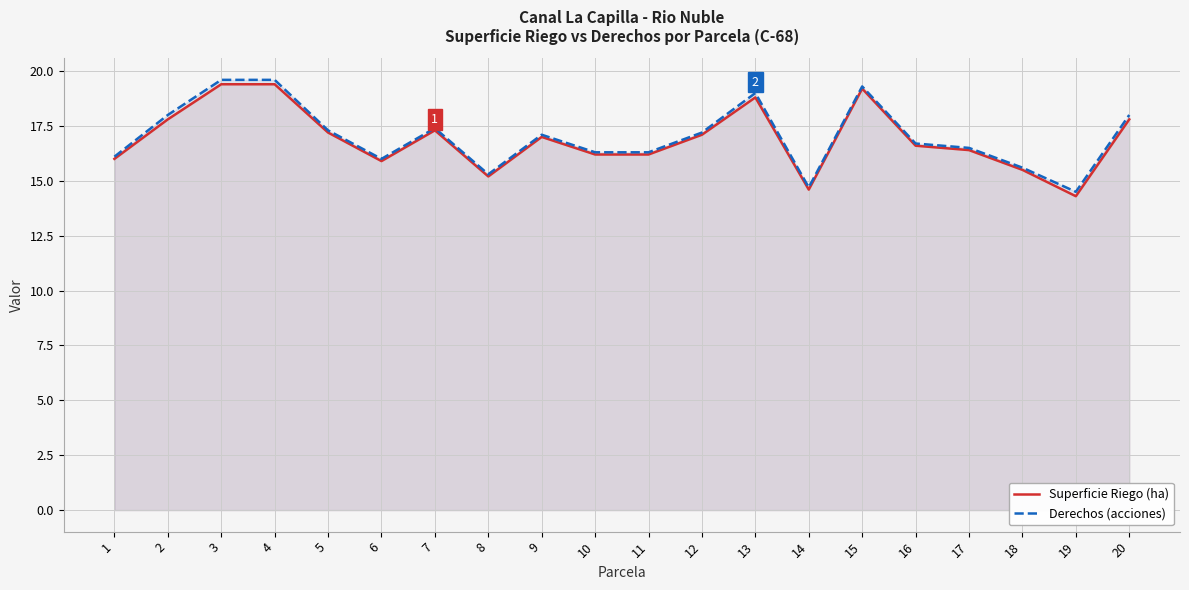

True or false: Superficie Riego (ha) and Derechos (acciones) intersect in this chart.

False